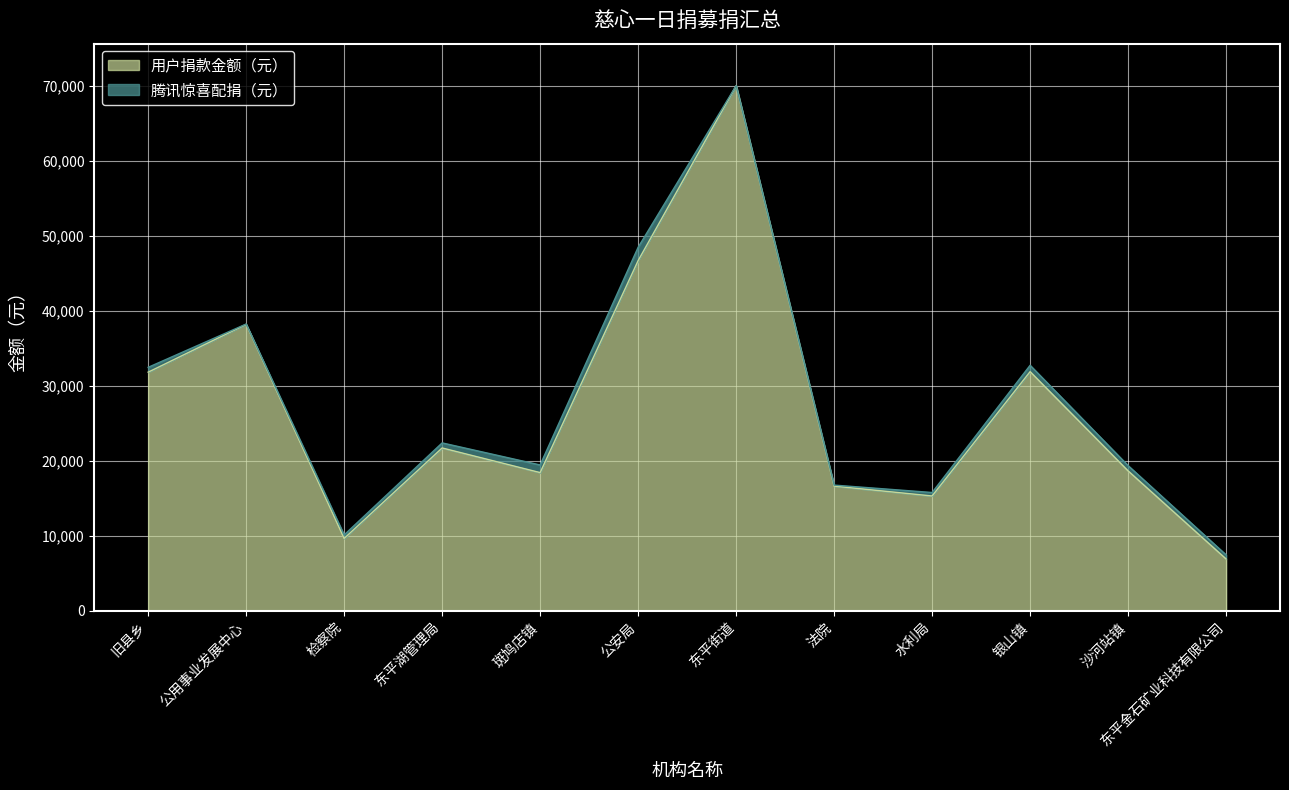

Rank the categories by value from lowest to highest.

东平金石矿业科技有限公司, 检察院, 水利局, 法院, 斑鸠店镇, 沙河站镇, 东平湖管理局, 旧县乡, 银山镇, 公用事业发展中心, 公安局, 东平街道